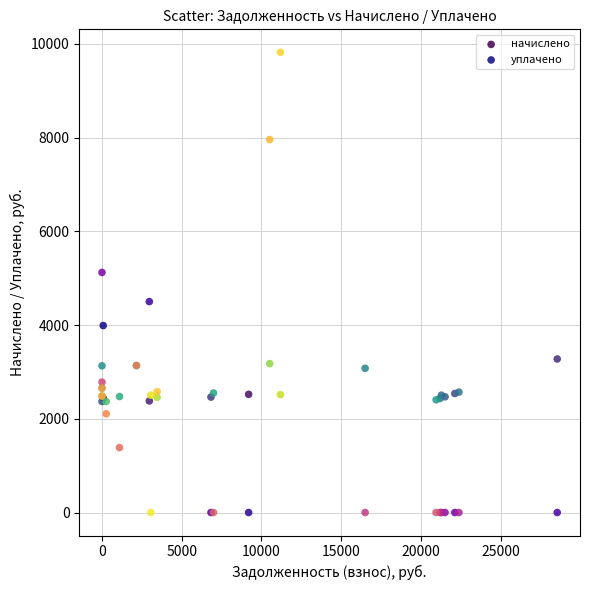

In the уплачено series, what Y value is closest to 4909?

5122.6